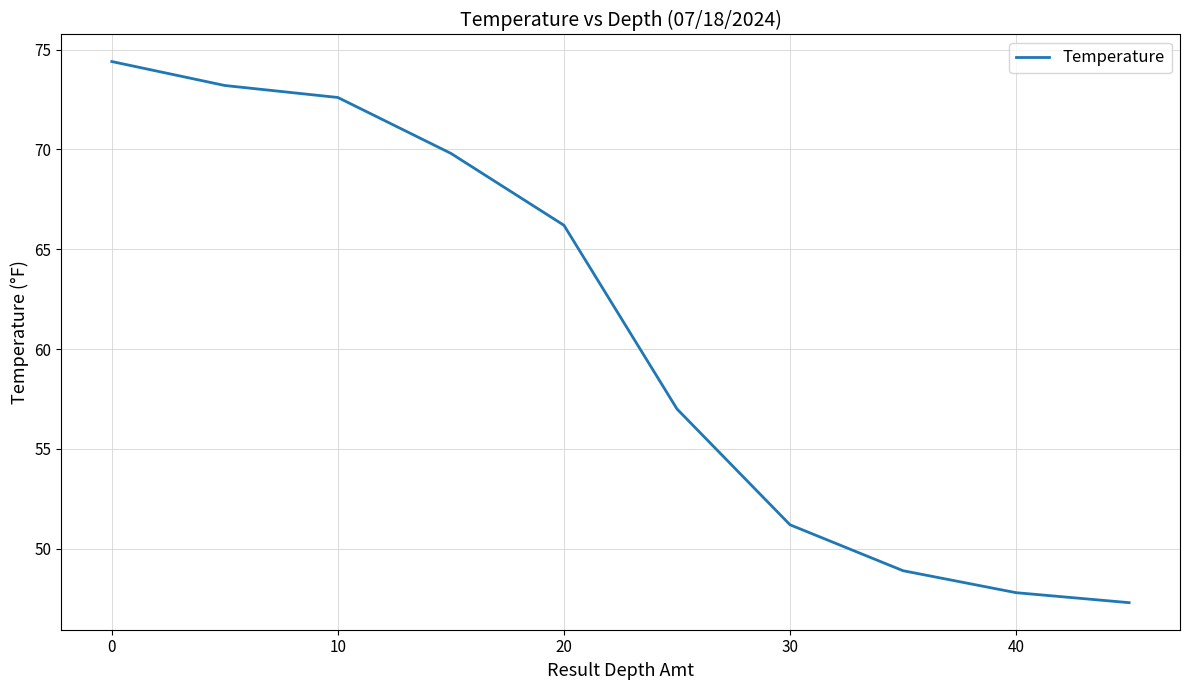

What is the smallest value displayed?

47.3